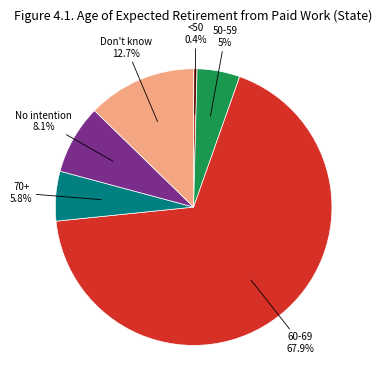

The 60-69 slice represents 68% of the pie. True or false?

True